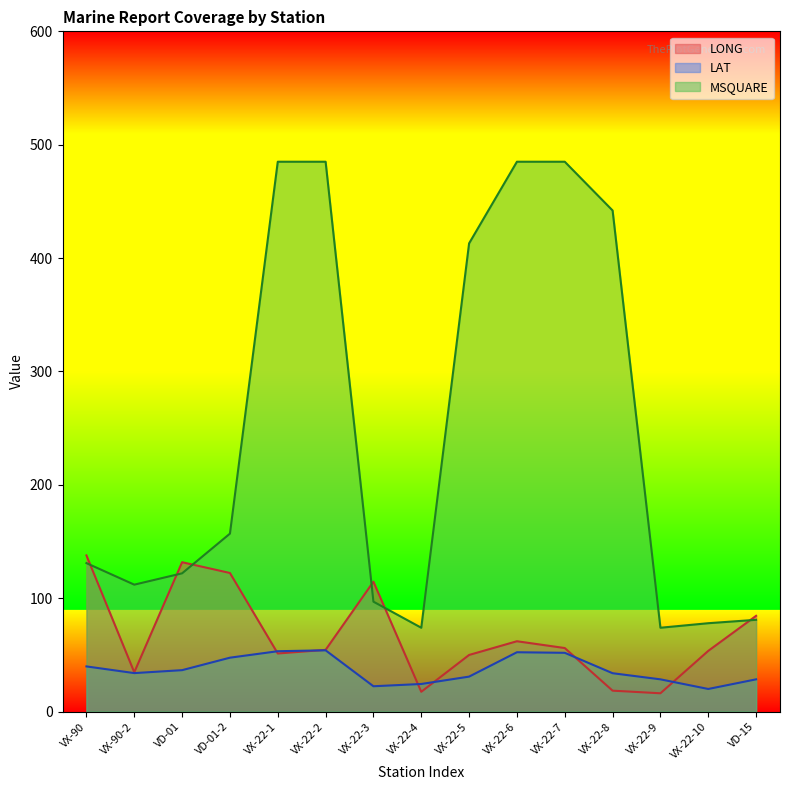

How many interior local valleys does the LAT series have?

3